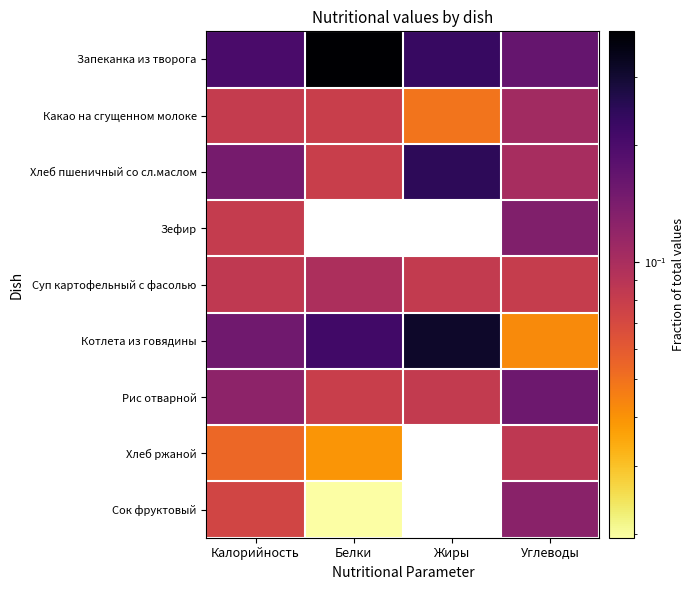

What is the total value across all series at Белки?

1.0